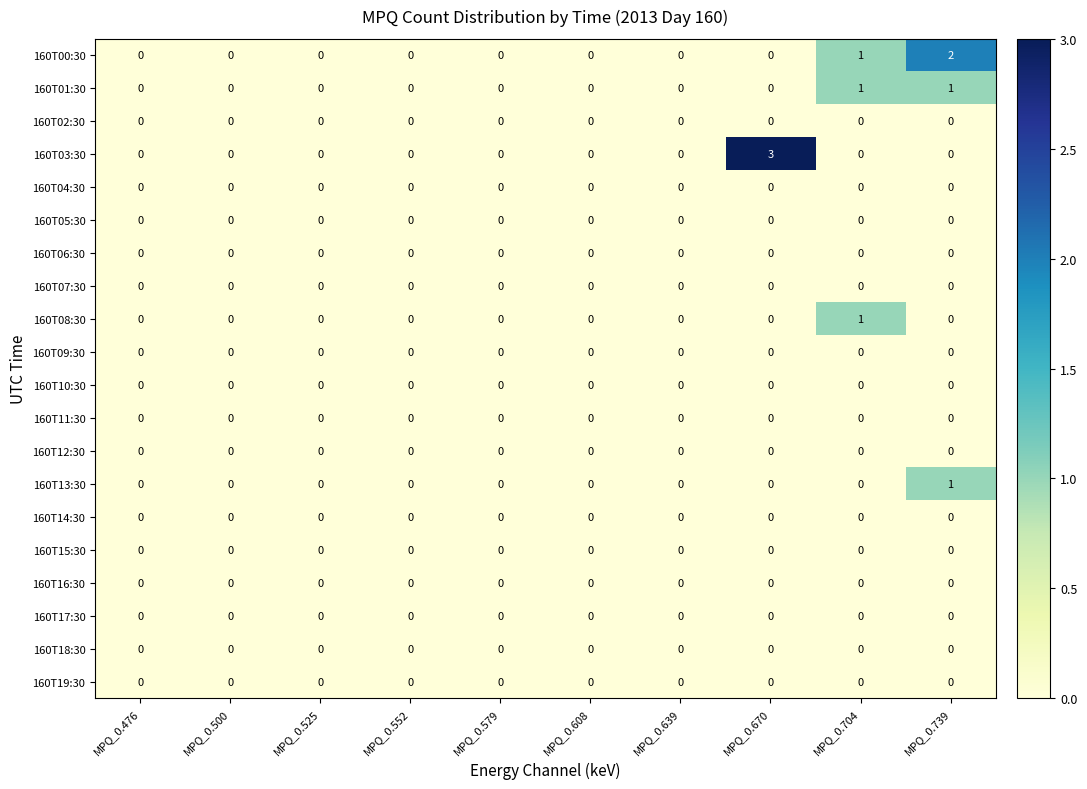

Which label corresponds to the largest value in the chart?

MPQ_0.670